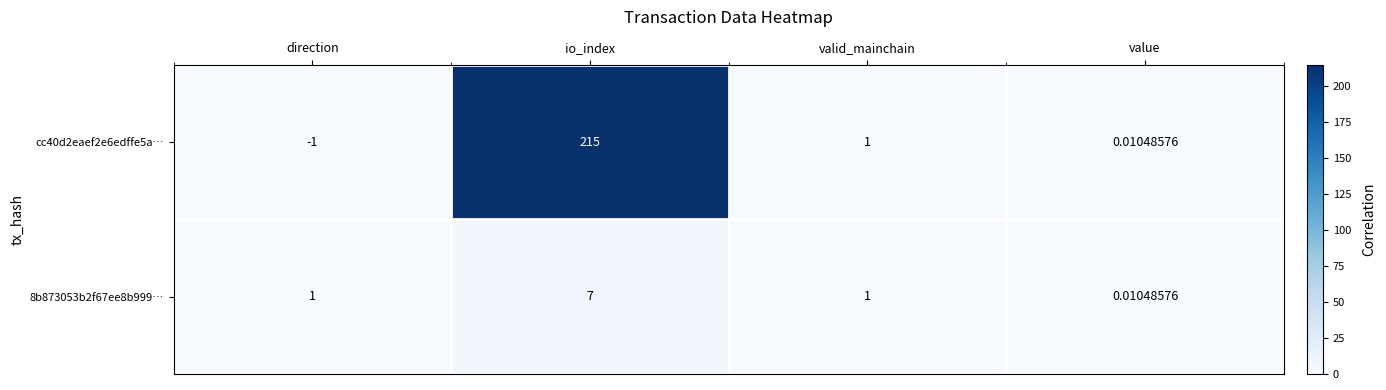

At which category is the sum across all series the highest?

io_index